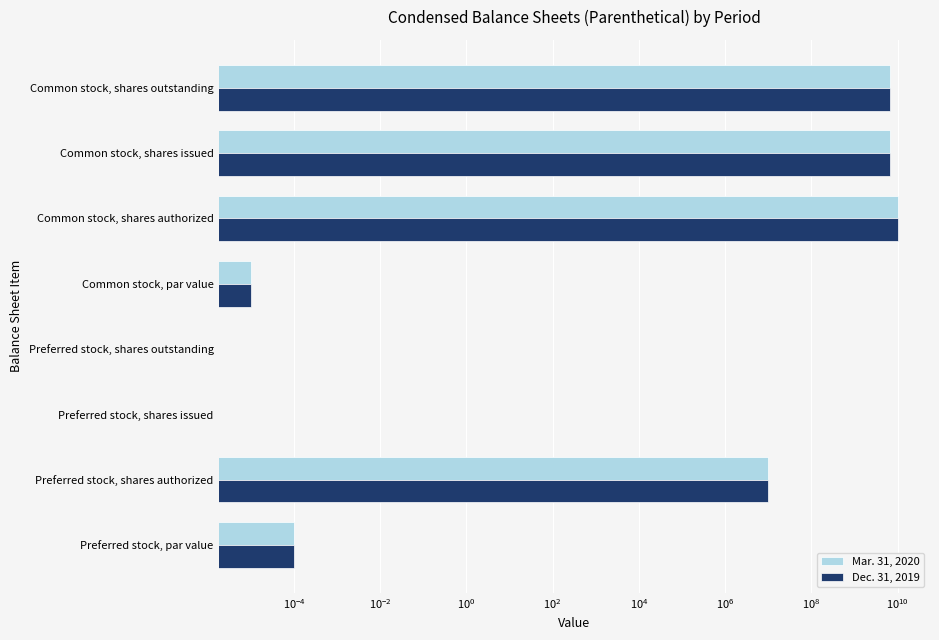

What is the difference between the maximum and minimum values in the Mar. 31, 2020 series?

10000000000.0